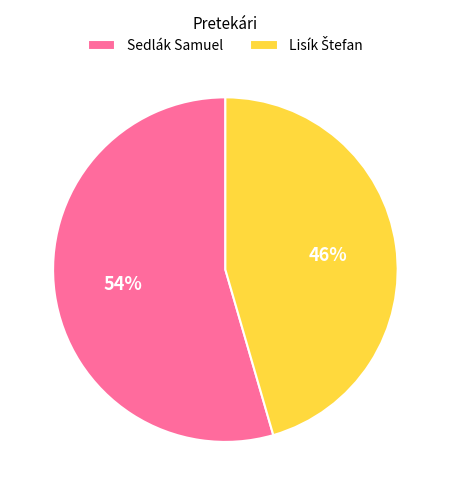

True or false: Sedlák Samuel accounts for 54% of the total.

True